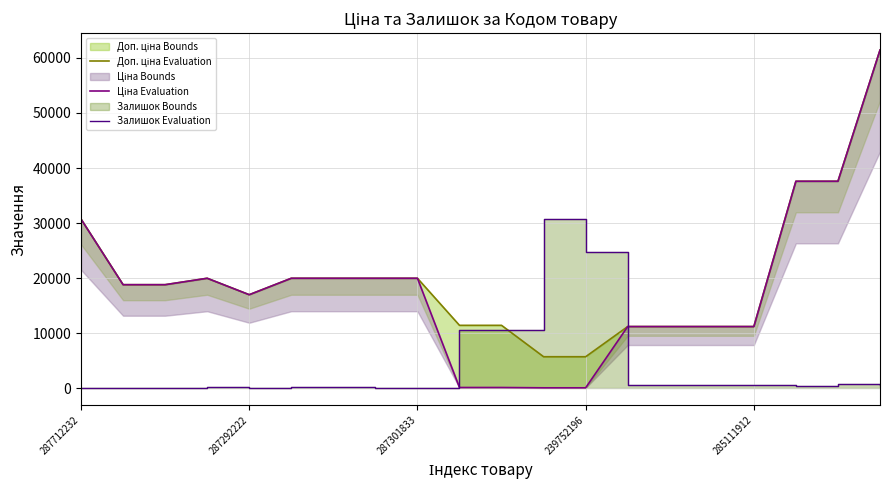

True or false: Доп. ціна Evaluation and Ціна Evaluation cross at least once.

False